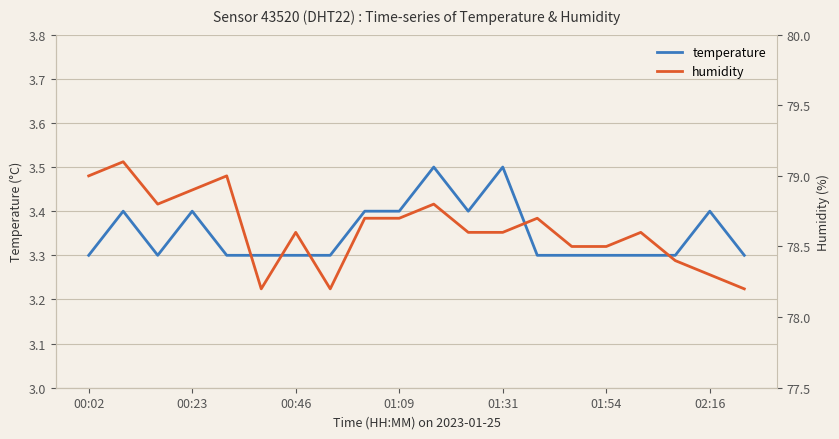

Which series has the largest total across all categories?

humidity